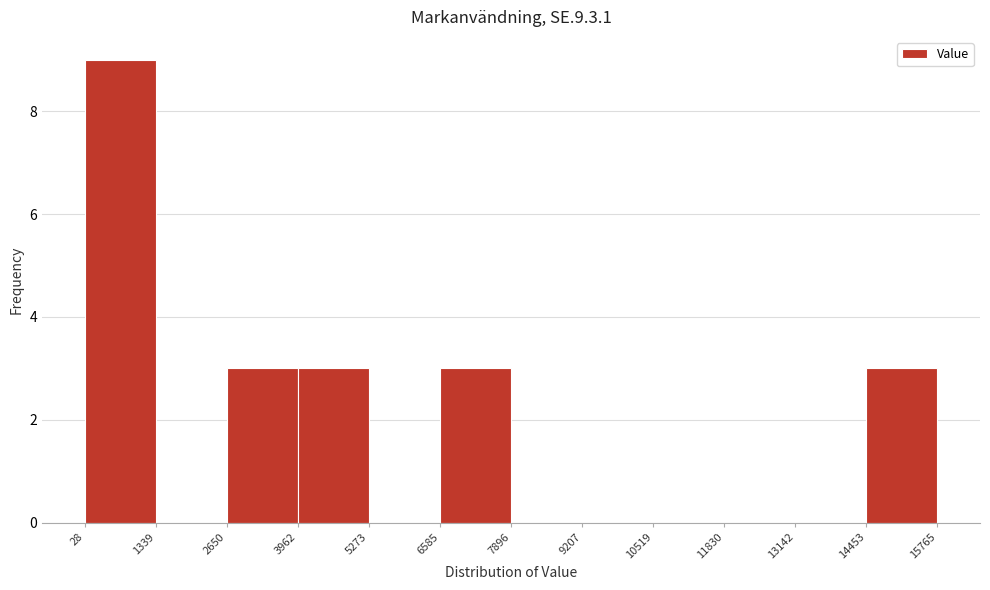

Reading left to right, transcribe this chart: for each bar, give the range it covers on the x-axis and its height. The values are not printed on the chart, so give them approximately, as read against the axis.

28 to 1339: 9
1339 to 2650: 0
2650 to 3962: 3
3962 to 5273: 3
5273 to 6585: 0
6585 to 7896: 3
7896 to 9207: 0
9207 to 10519: 0
10519 to 11830: 0
11830 to 13142: 0
13142 to 14453: 0
14453 to 15765: 3